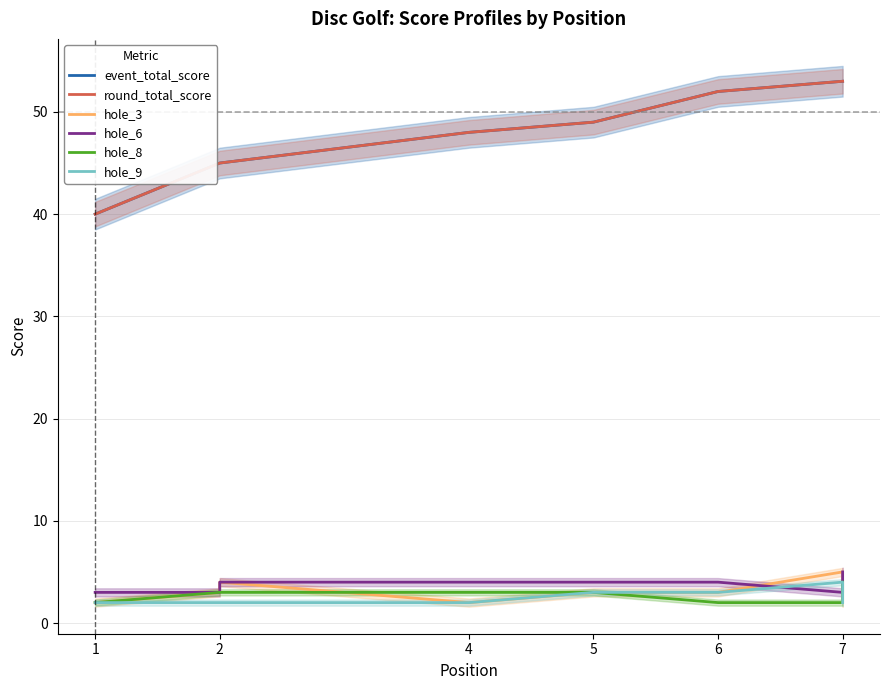

Between 2 and 7, which series saw the biggest shift?

event_total_score